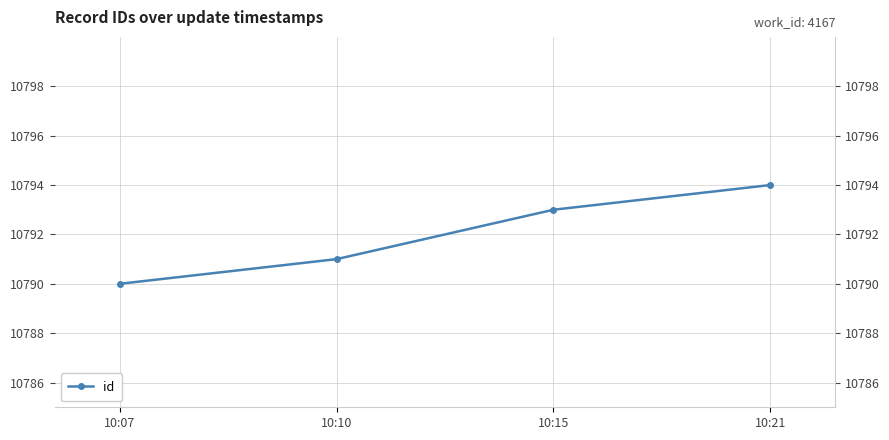

Reading right to left, extract all data points from this chart.

10794	10793	10791	10790